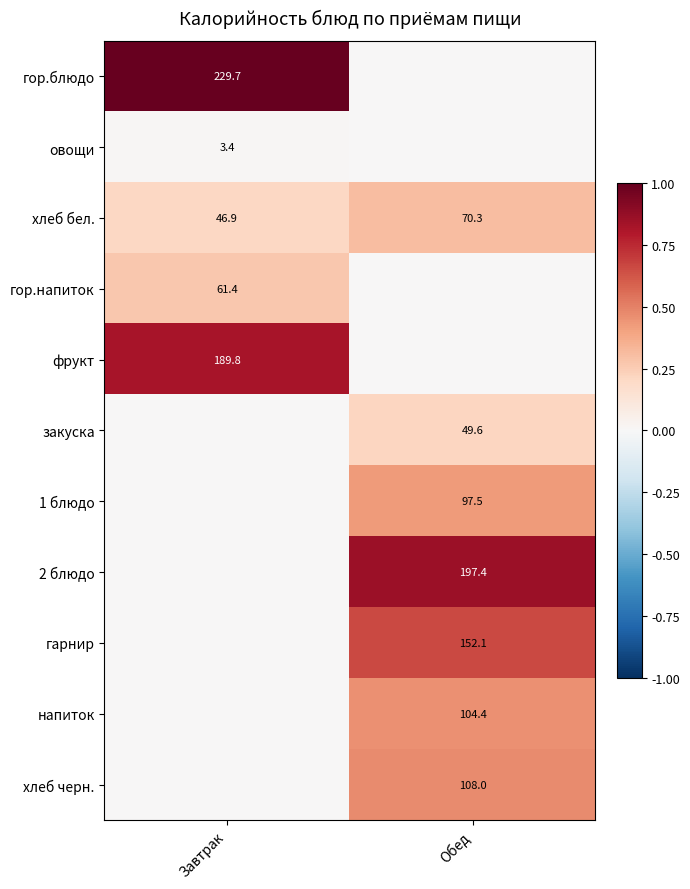

What is the sum of all хлеб бел. values?

117.2